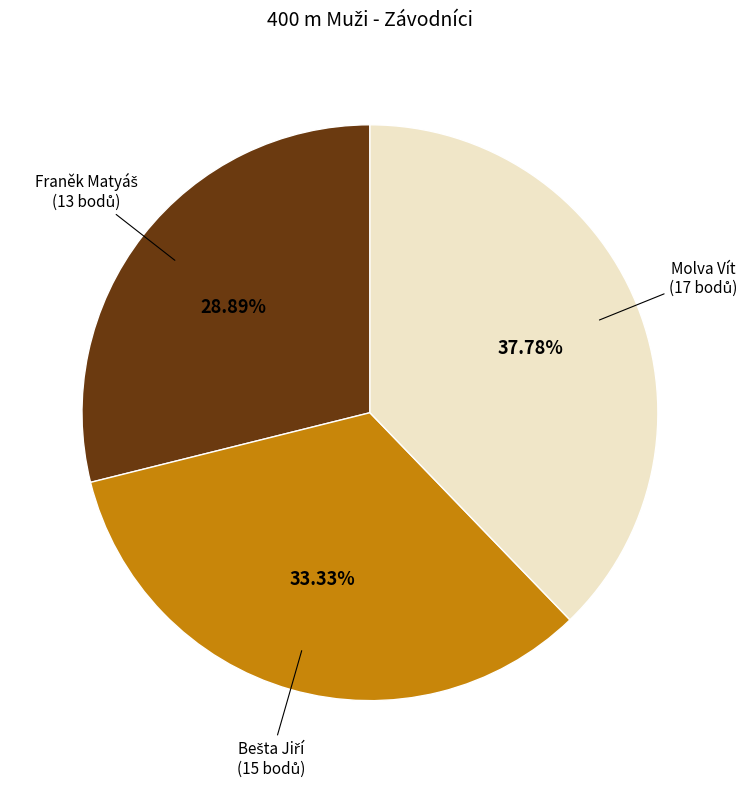

To the nearest percent, what is the difference between the largest and smallest slice percentages?

9%